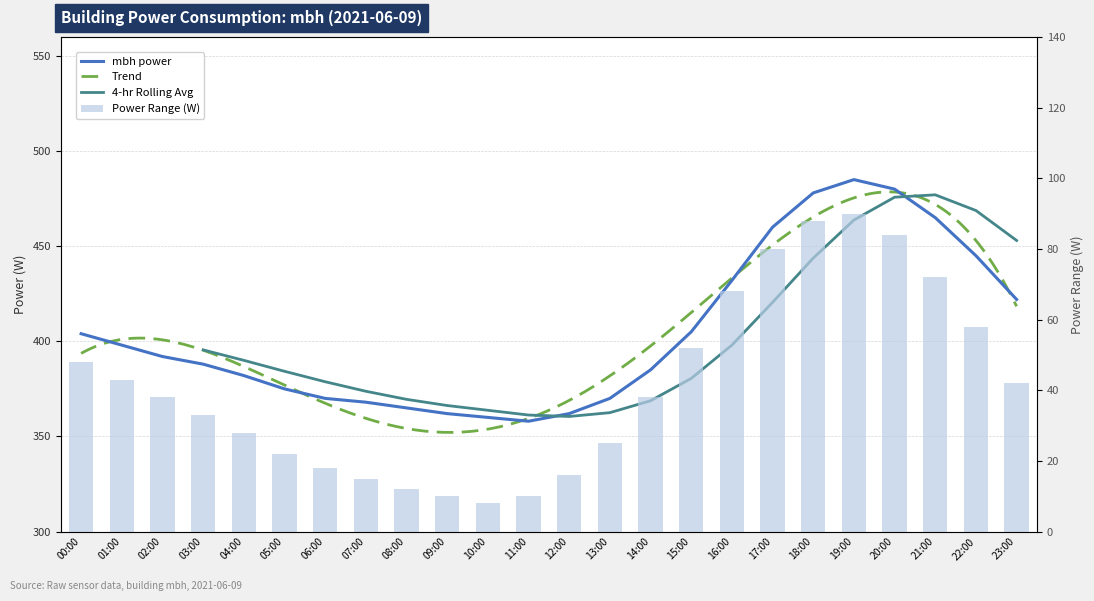

What is the smallest value displayed?

358